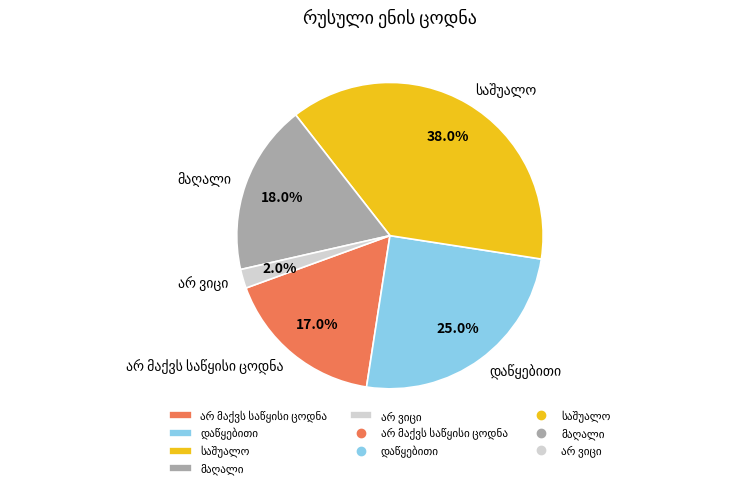

Does any single category account for the majority?

No